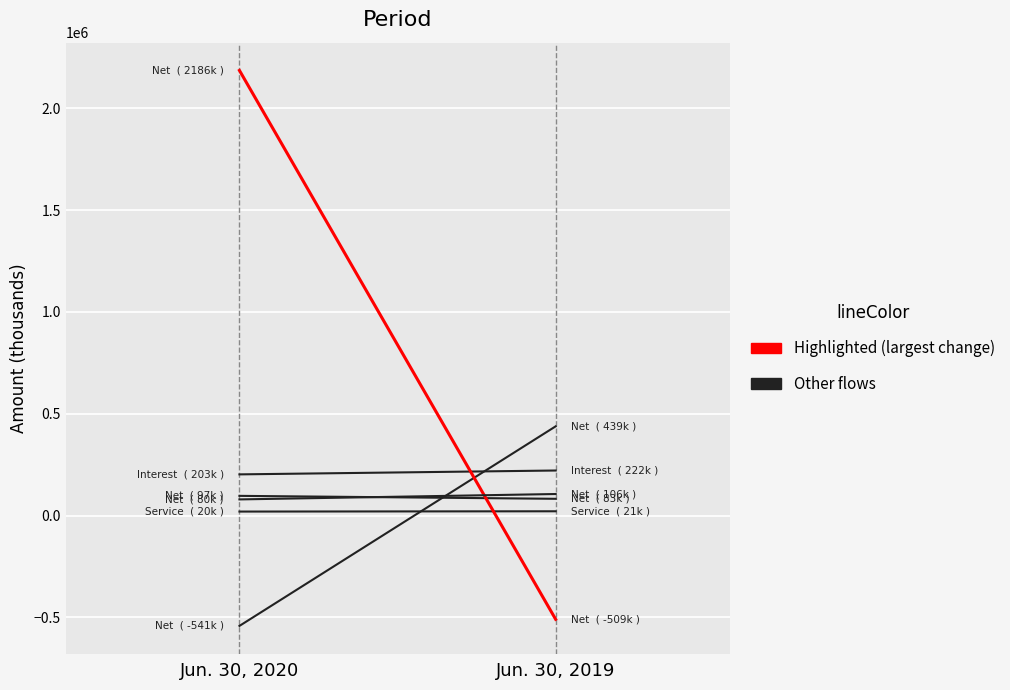

What is the minimum value shown in the chart?

-541488